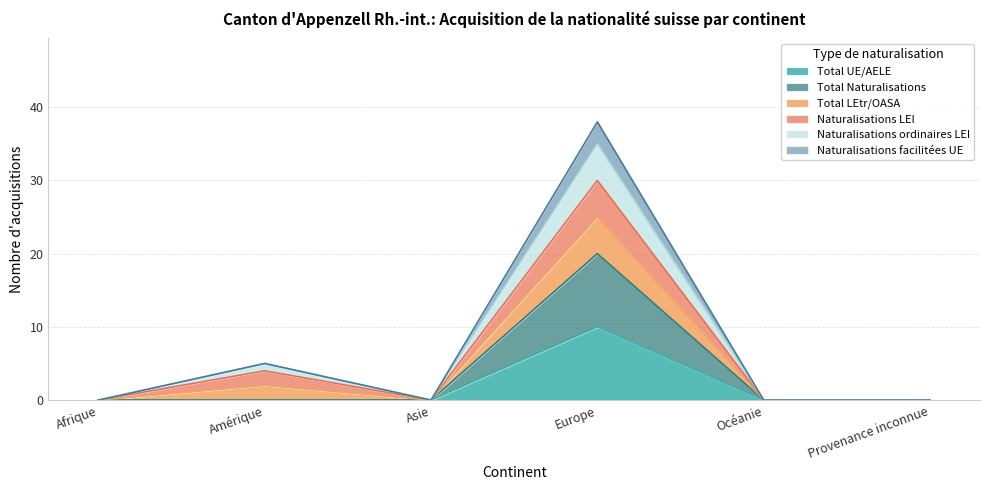

What is the difference between the Total UE/AELE values at Provenance inconnue and Europe?

10